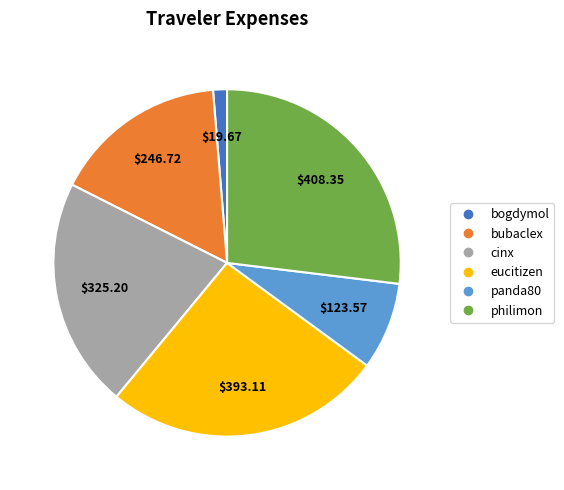

What is the ratio of the value at bubaclex to the value at panda80?

2.0